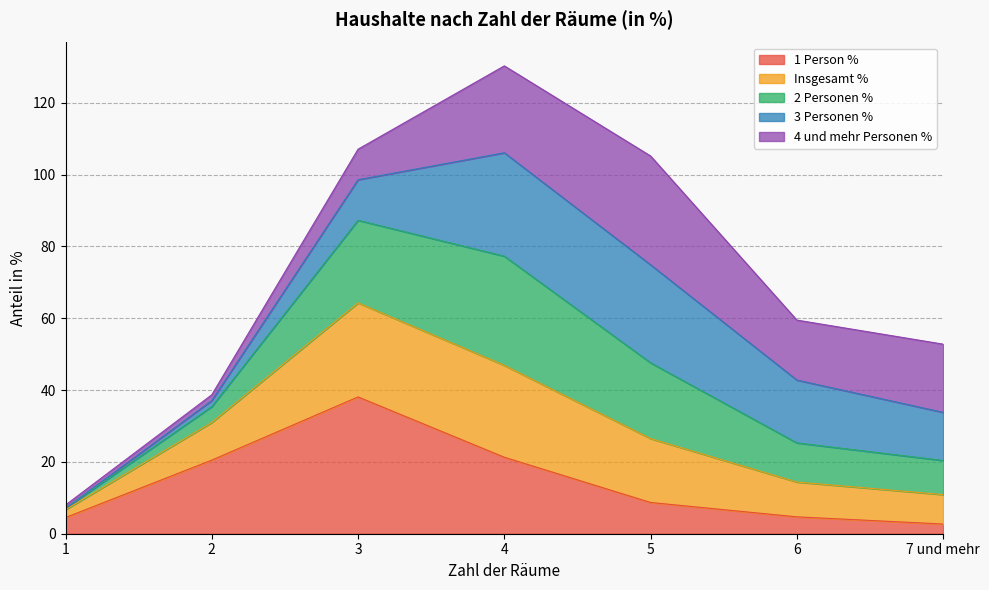

At which category is the sum across all series the highest?

4